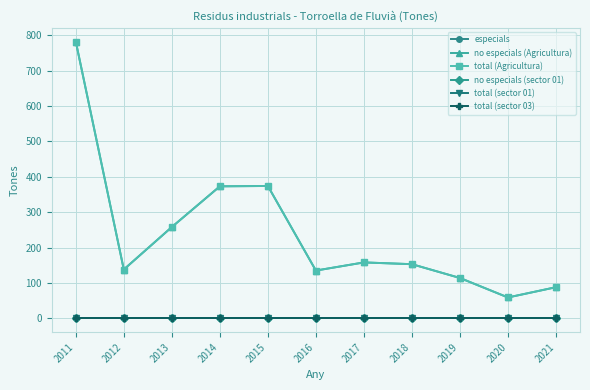

Rank the series by their maximum value, from highest to lowest.

no especials (Agricultura), total (Agricultura), especials, no especials (sector 01), total (sector 01), total (sector 03)